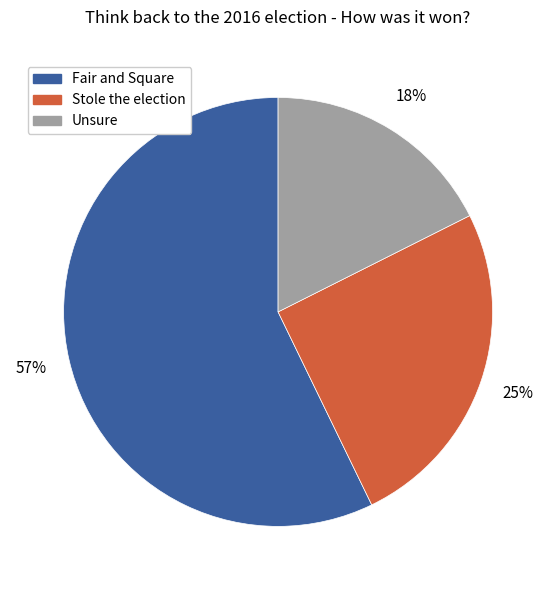

Rank the categories by value from highest to lowest.

Fair and Square, Stole the election, Unsure